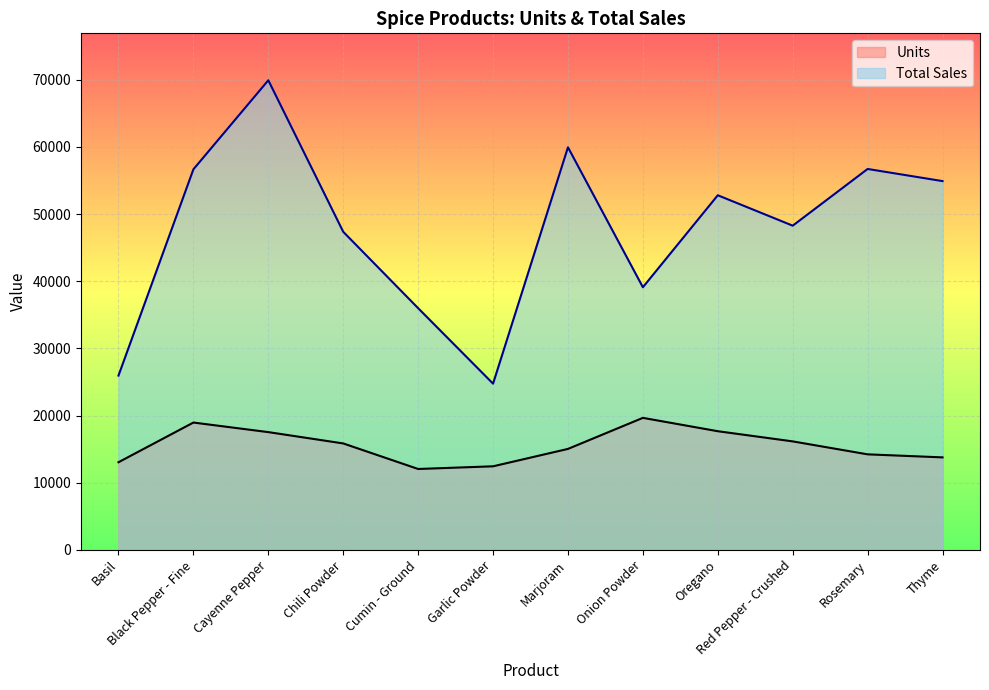

What is the sum of the Units values at Black Pepper - Fine and Oregano?

36616.0